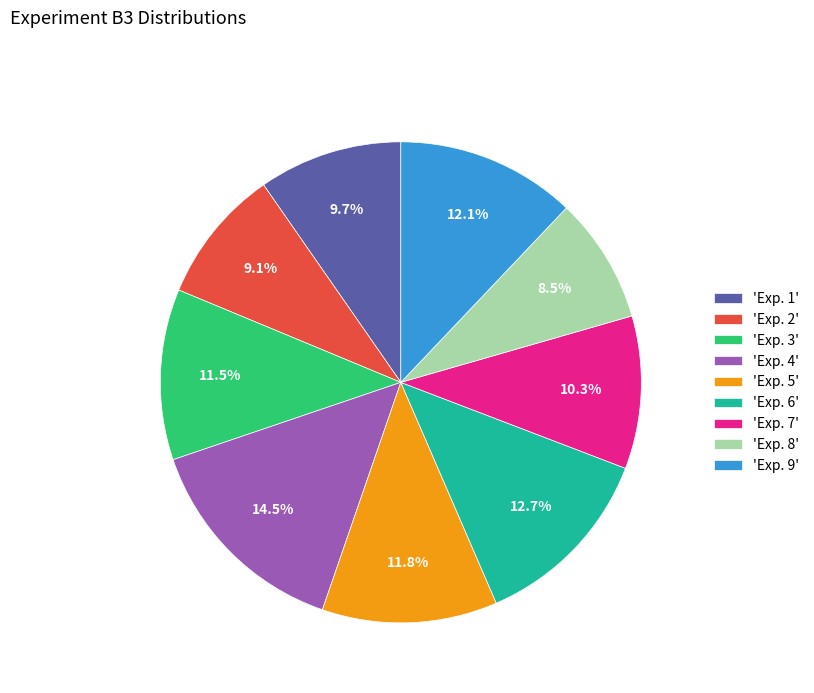

What is the ratio of the value at 'Exp. 5' to the value at 'Exp. 8'?

1.4